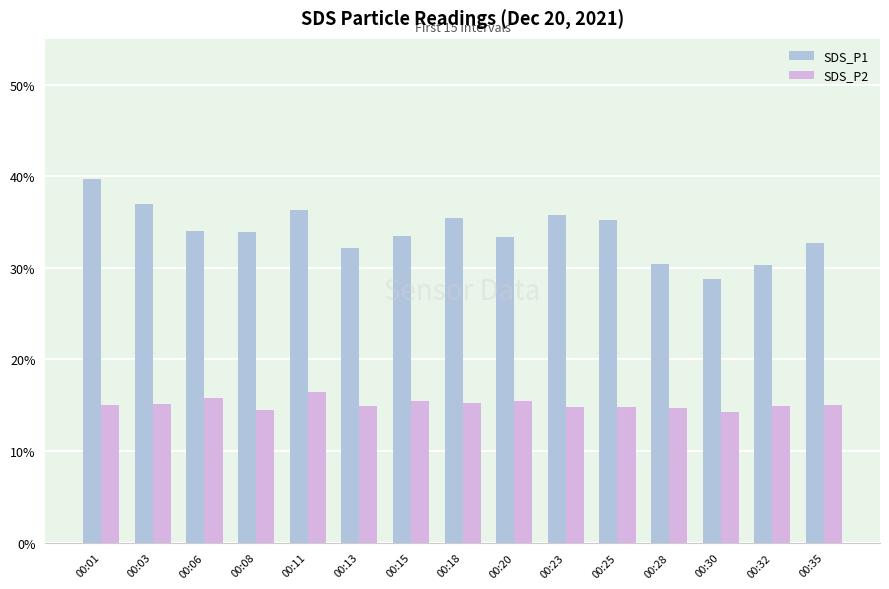

What is the average value of the SDS_P2 series?

15.1